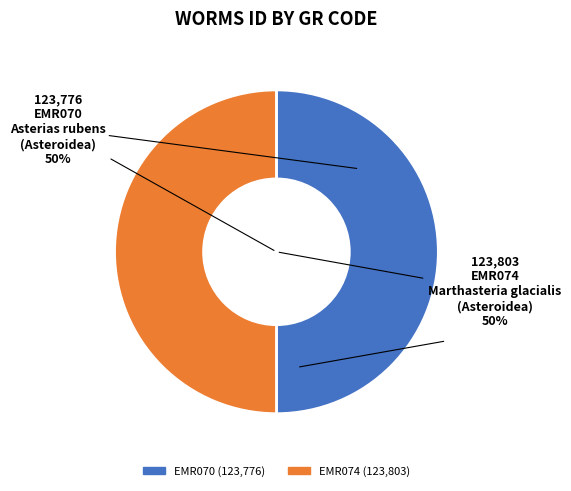

What percentage is the EMR074 slice, to the nearest percent?

50%